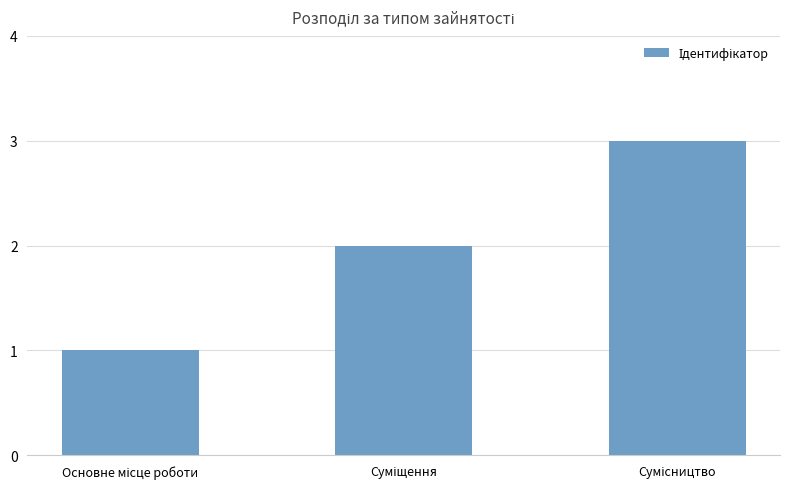

What is the greatest value displayed?

3